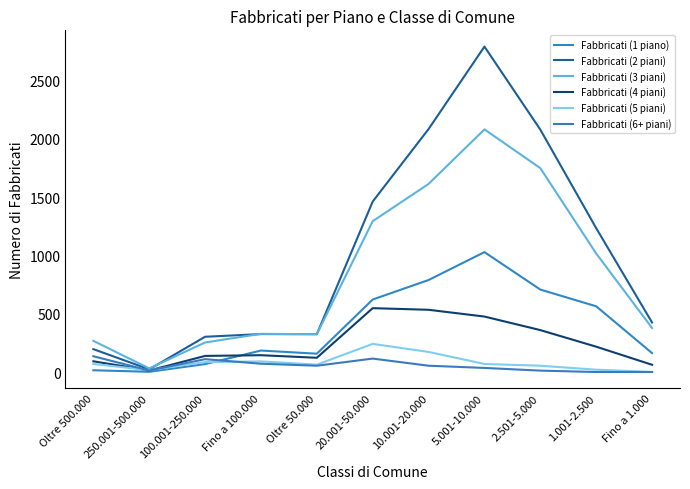

How many lines are shown in the chart?

6